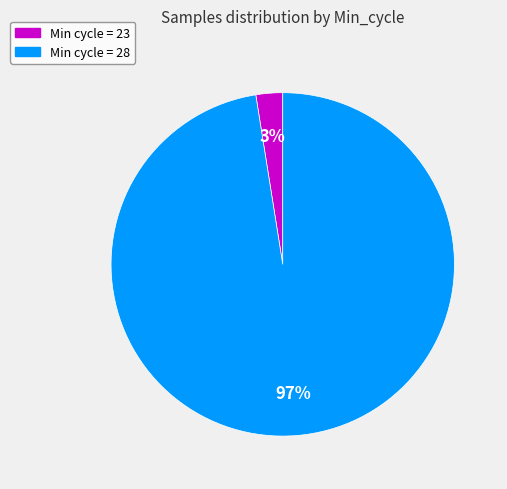

To the nearest percent, what portion does Min cycle = 23 represent?

3%